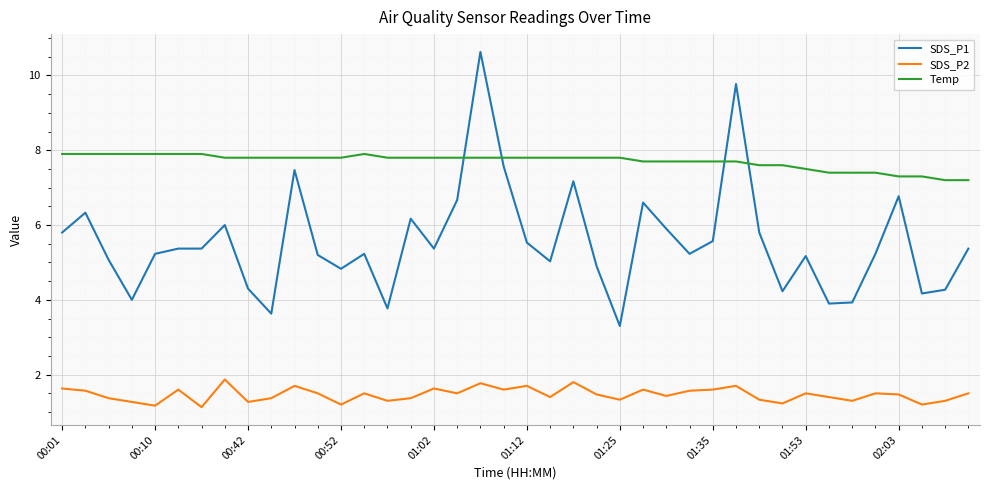

Rank the series by their maximum value, from lowest to highest.

SDS_P2, Temp, SDS_P1